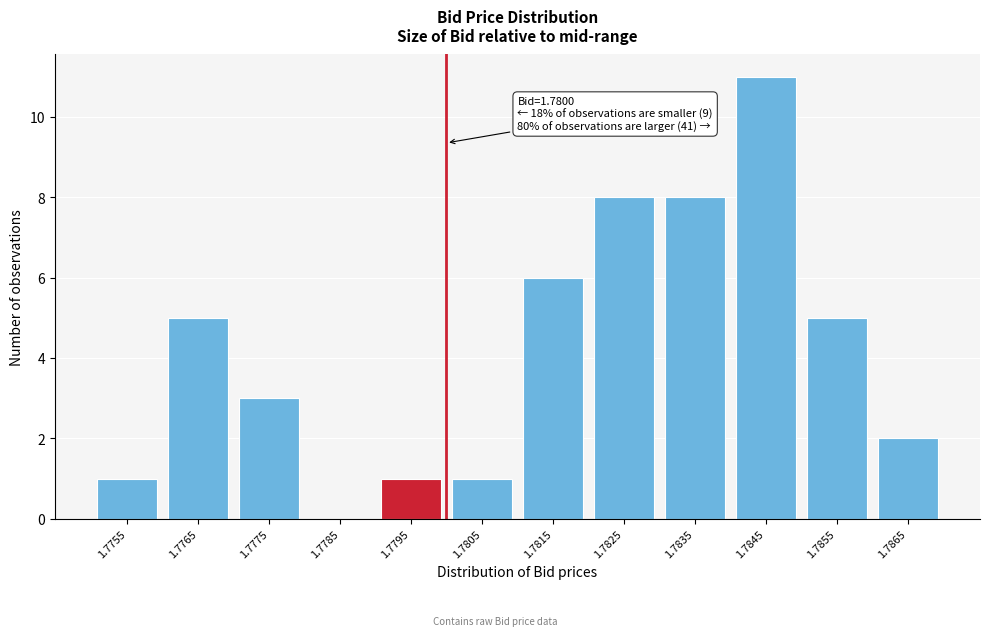

Reading right to left, extract all data points from this chart.

1.7865=2	1.7855=5	1.7845=11	1.7835=8	1.7825=8	1.7815=6	1.7805=1	1.7795=1	1.7785=0	1.7775=3	1.7765=5	1.7755=1